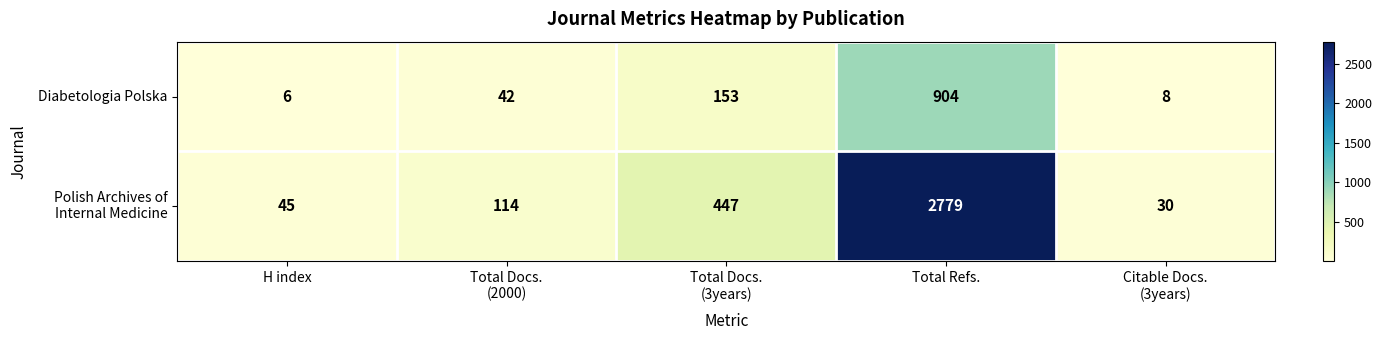

What is the spread (max minus min) of values at Total Refs.?

1875